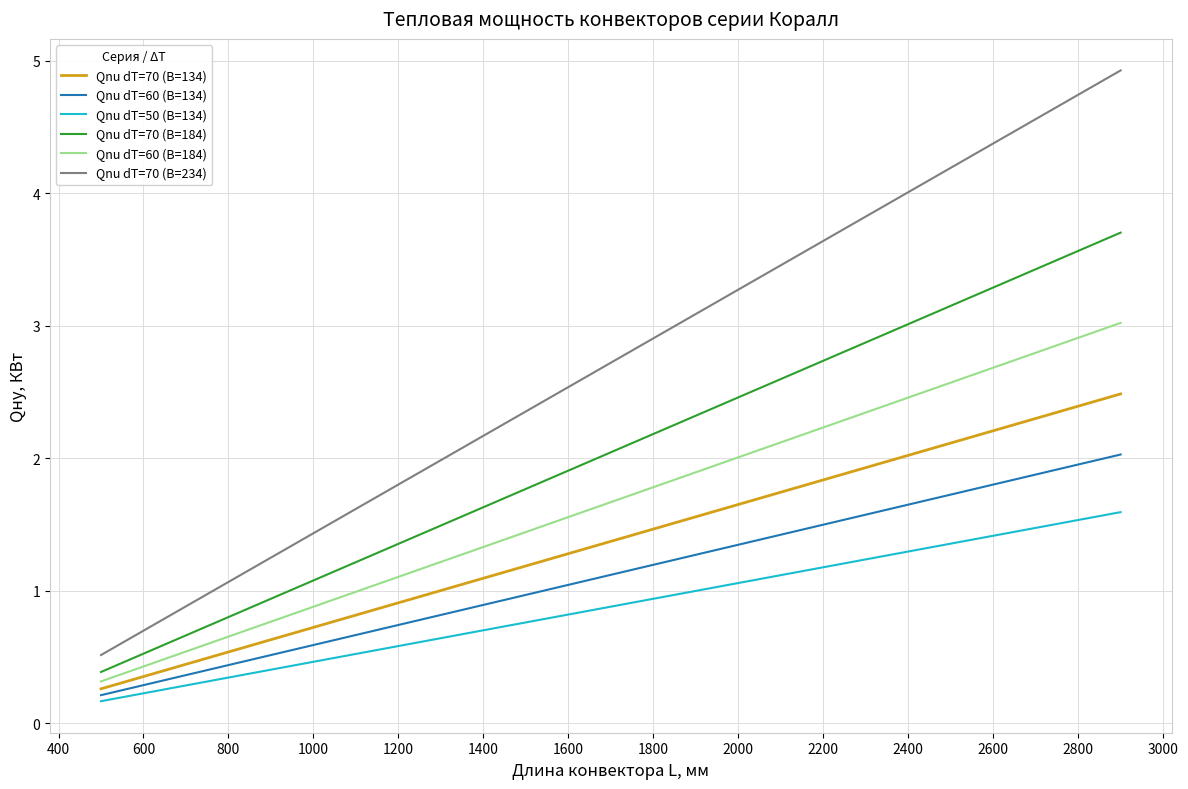

True or false: Qnu dT=60 (B=184) and Qnu dT=60 (B=134) cross at least once.

False